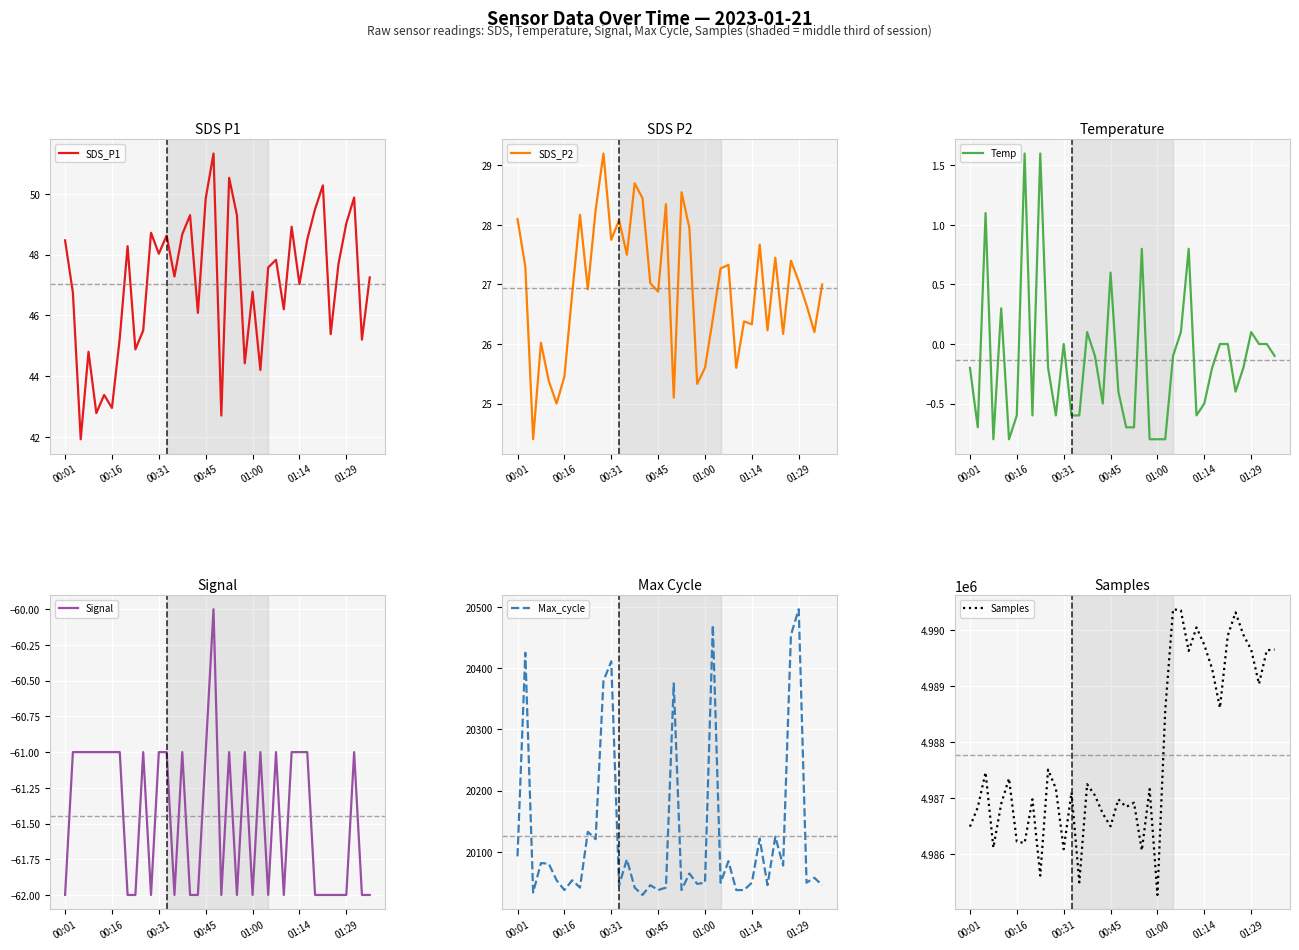

Which label corresponds to the smallest value in the chart?

00:01